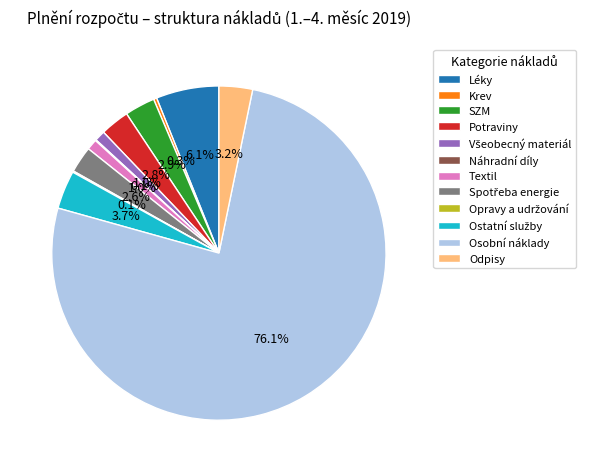

Which slice is the largest?

Osobní náklady